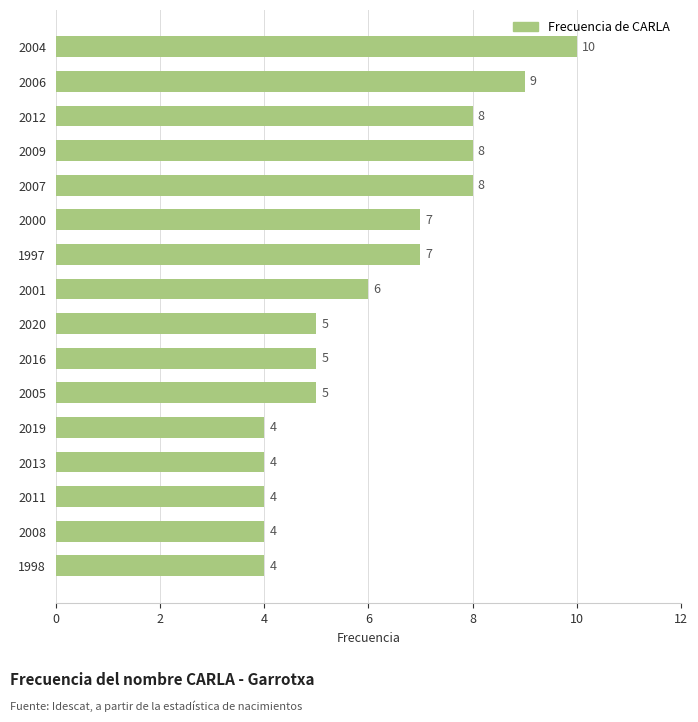

What is the value of the 6th bar from the top?

7